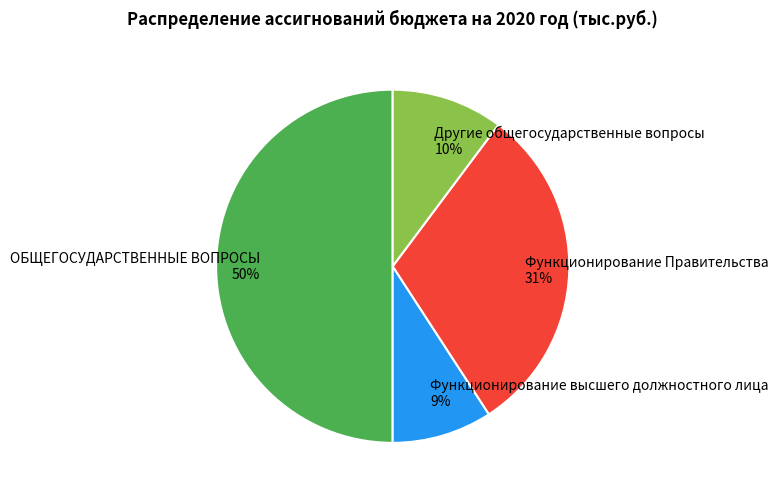

Between Функционирование высшего должностного лица and ОБЩЕГОСУДАРСТВЕННЫЕ ВОПРОСЫ, which is larger?

ОБЩЕГОСУДАРСТВЕННЫЕ ВОПРОСЫ